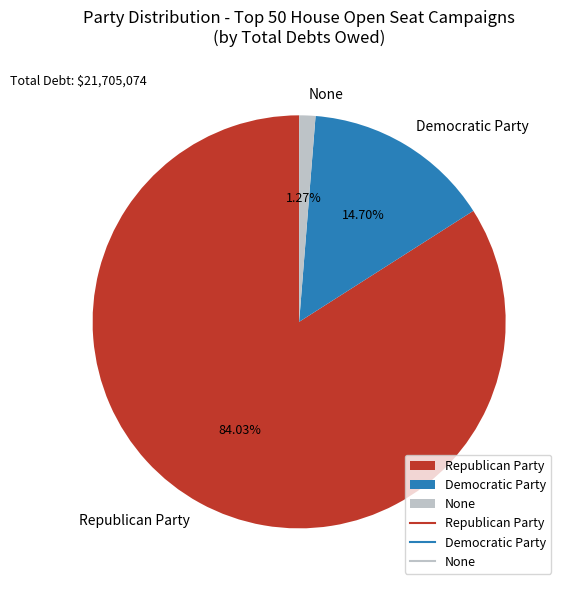

Which category has the biggest portion of the pie?

Republican Party